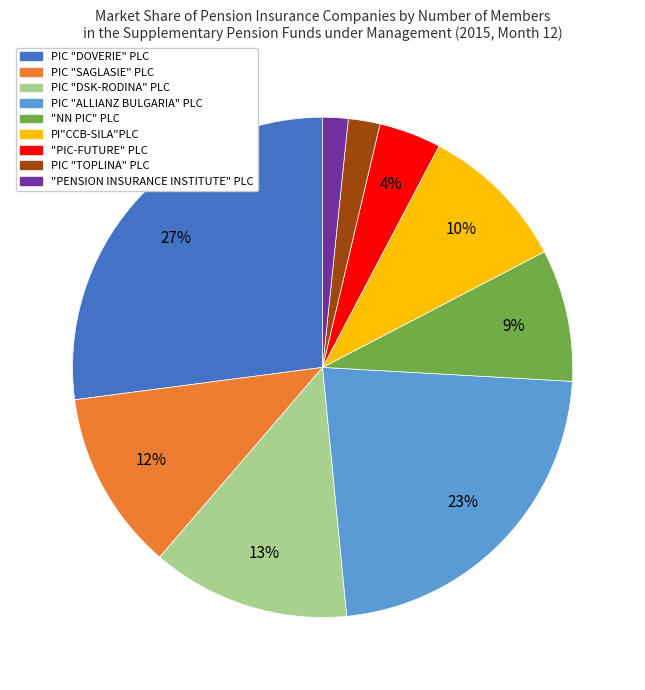

Which has a higher value, PIC "DOVERIE" PLC or "PIC-FUTURE" PLC?

PIC "DOVERIE" PLC